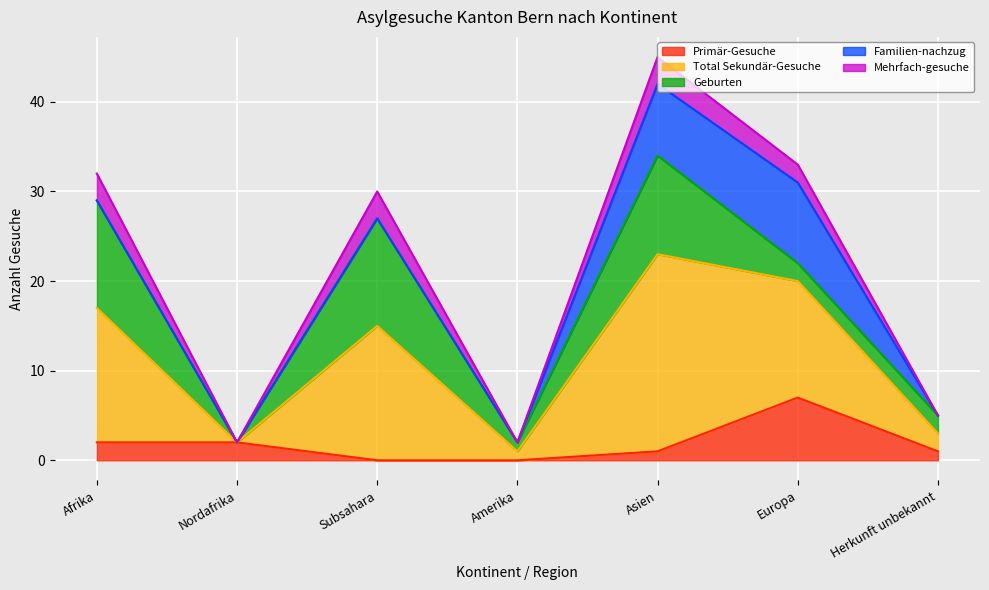

What are all the series names shown in the legend?

Primär-Gesuche, Total Sekundär-Gesuche, Geburten, Familien-nachzug, Mehrfach-gesuche